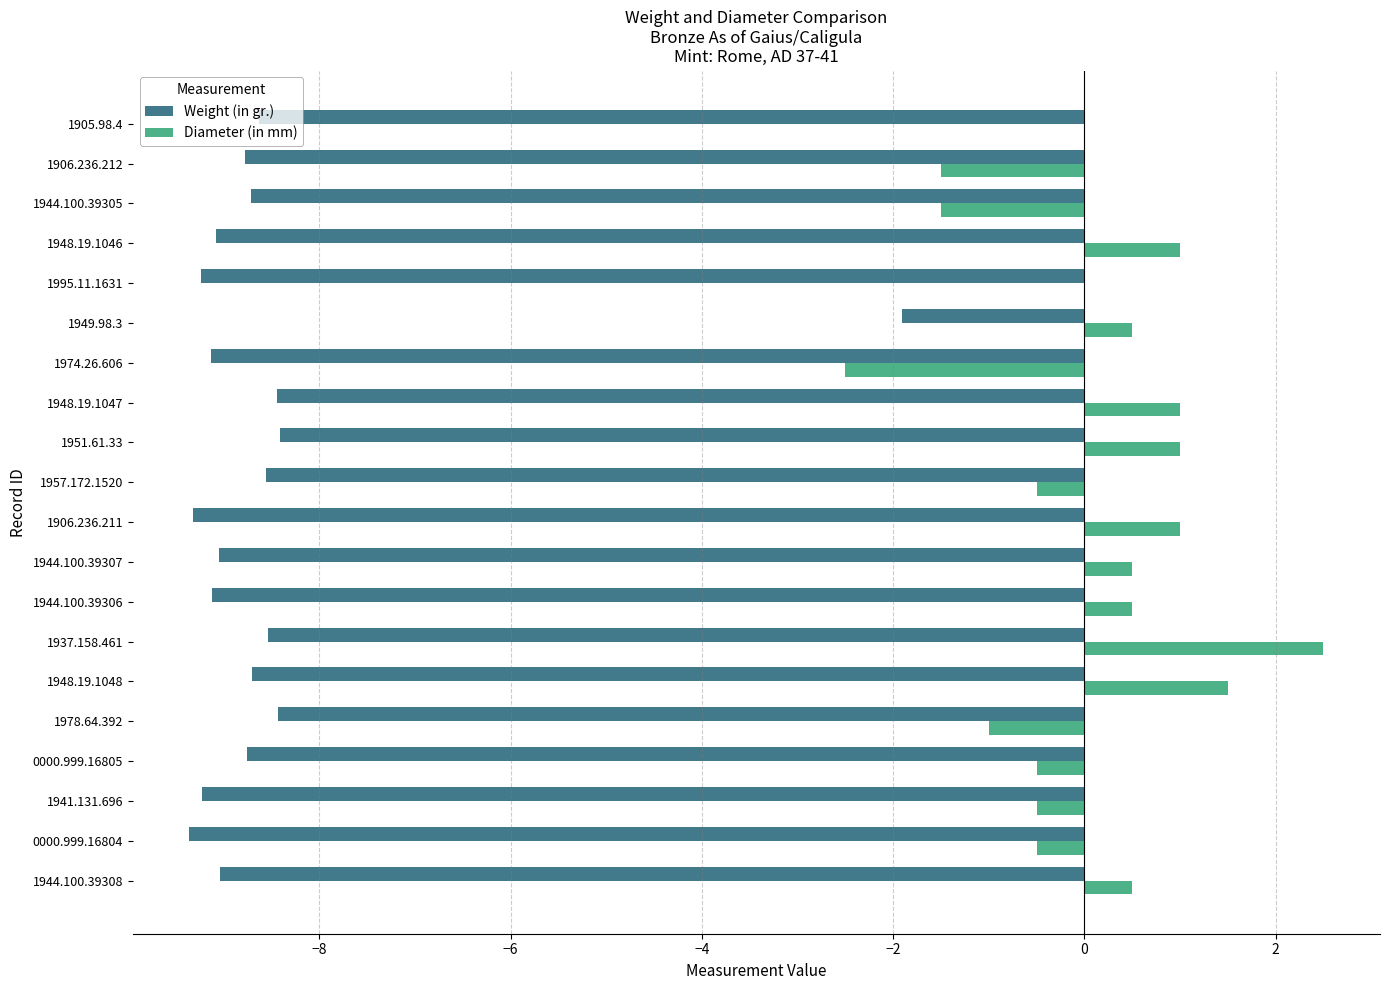

What is the sum of all Diameter (in mm) values?

1.5